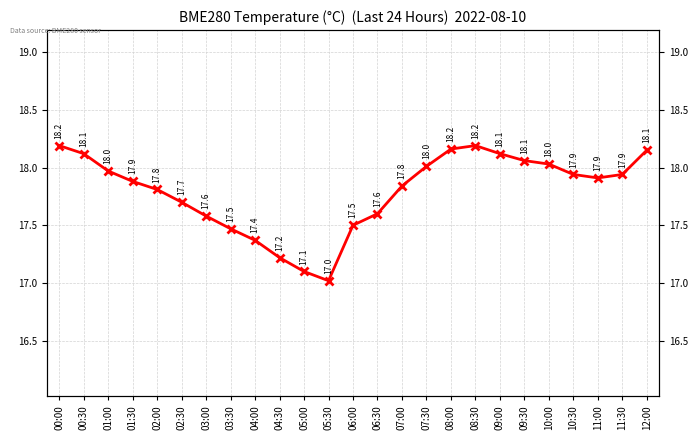

Reading left to right, what are all the values shown in this chart?

00:00=18.2	00:30=18.1	01:00=18.0	01:30=17.9	02:00=17.8	02:30=17.7	03:00=17.6	03:30=17.5	04:00=17.4	04:30=17.2	05:00=17.1	05:30=17.0	06:00=17.5	06:30=17.6	07:00=17.8	07:30=18.0	08:00=18.2	08:30=18.2	09:00=18.1	09:30=18.1	10:00=18.0	10:30=17.9	11:00=17.9	11:30=17.9	12:00=18.1